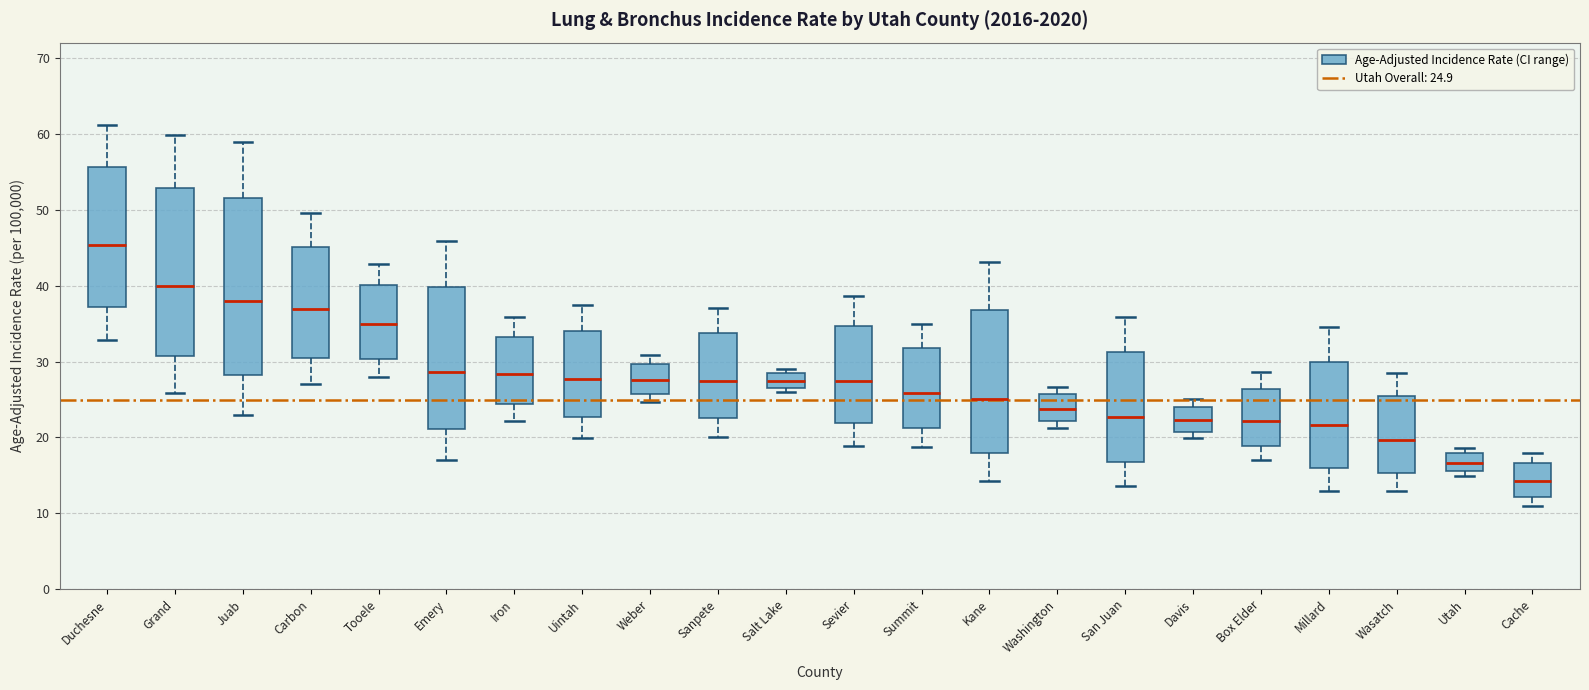

Reading left to right, read every box against the y-axis: the position of its median line, the range the box covers, and the ends of its whiskers. The values are not printed on the chart, so give them approximately, as read against the axis.

Duchesne: median 45, box 37 to 56, whiskers 33 to 61
Grand: median 40, box 31 to 53, whiskers 26 to 60
Juab: median 38, box 28 to 52, whiskers 23 to 59
Carbon: median 37, box 30 to 45, whiskers 27 to 50
Tooele: median 35, box 30 to 40, whiskers 28 to 43
Emery: median 29, box 21 to 40, whiskers 17 to 46
Iron: median 28, box 24 to 33, whiskers 22 to 36
Uintah: median 28, box 23 to 34, whiskers 20 to 37
Weber: median 28, box 26 to 30, whiskers 25 to 31
Sanpete: median 28, box 23 to 34, whiskers 20 to 37
Salt Lake: median 28 (inside the box), box 27 to 28, whiskers 26 to 29
Sevier: median 27, box 22 to 35, whiskers 19 to 39
Summit: median 26, box 21 to 32, whiskers 19 to 35
Kane: median 25, box 18 to 37, whiskers 14 to 43
Washington: median 24, box 22 to 26, whiskers 21 to 27
San Juan: median 23, box 17 to 31, whiskers 14 to 36
Davis: median 22, box 21 to 24, whiskers 20 to 25
Box Elder: median 22, box 19 to 26, whiskers 17 to 29
Millard: median 22, box 16 to 30, whiskers 13 to 35
Wasatch: median 20, box 15 to 25, whiskers 13 to 29
Utah: median 17, box 16 to 18, whiskers 15 to 19
Cache: median 14, box 12 to 17, whiskers 11 to 18